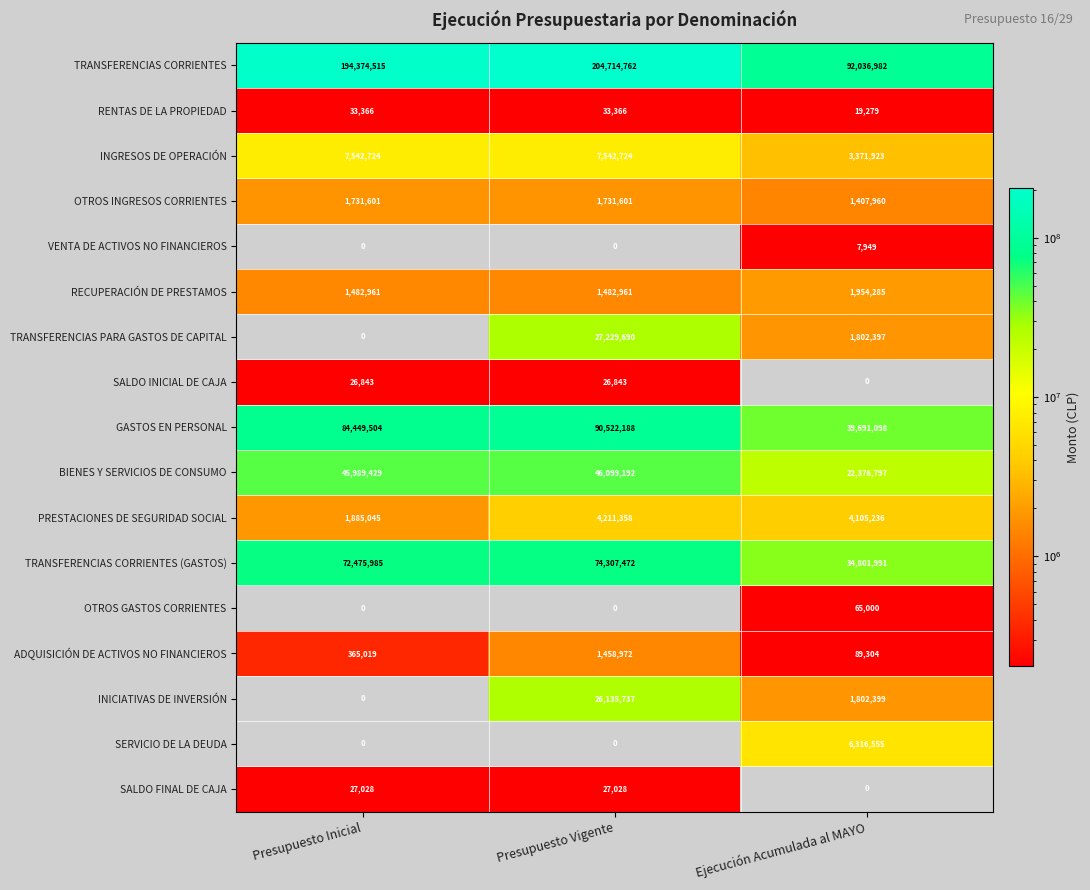

What is the sum of all OTROS GASTOS CORRIENTES values?

65000